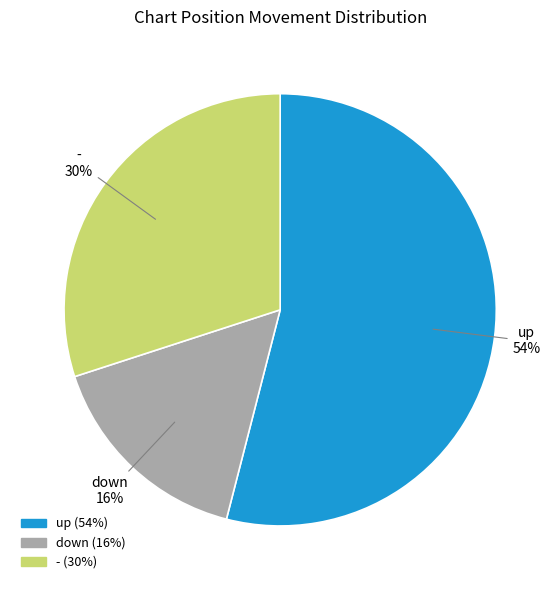

What percentage is the up slice, to the nearest percent?

54%